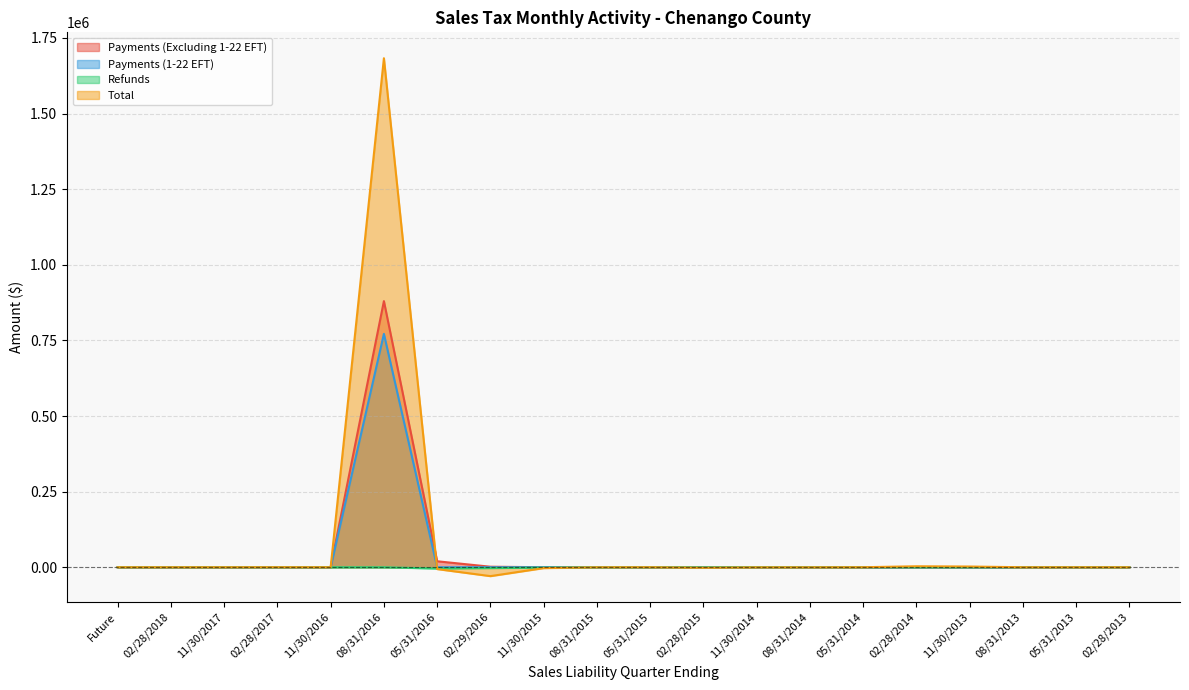

The value of Payments (Excluding 1-22 EFT) at 08/31/2016 is 880026.2. True or false?

True